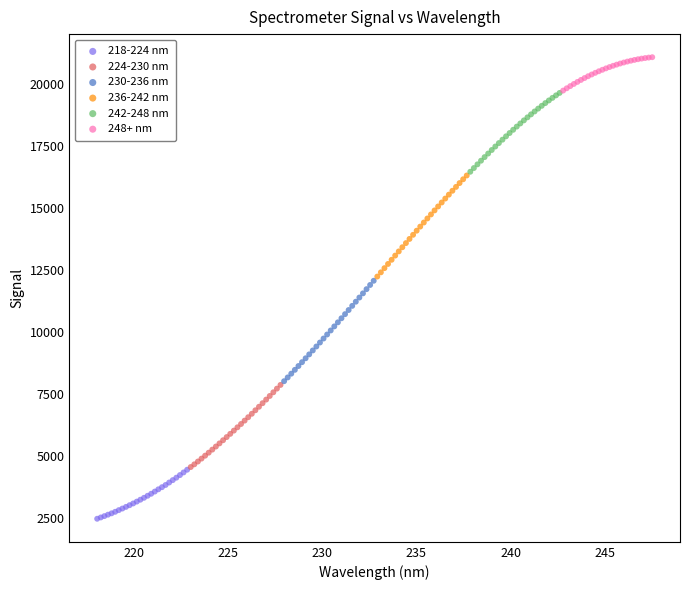

Which series reaches the maximum Y coordinate?

248+ nm